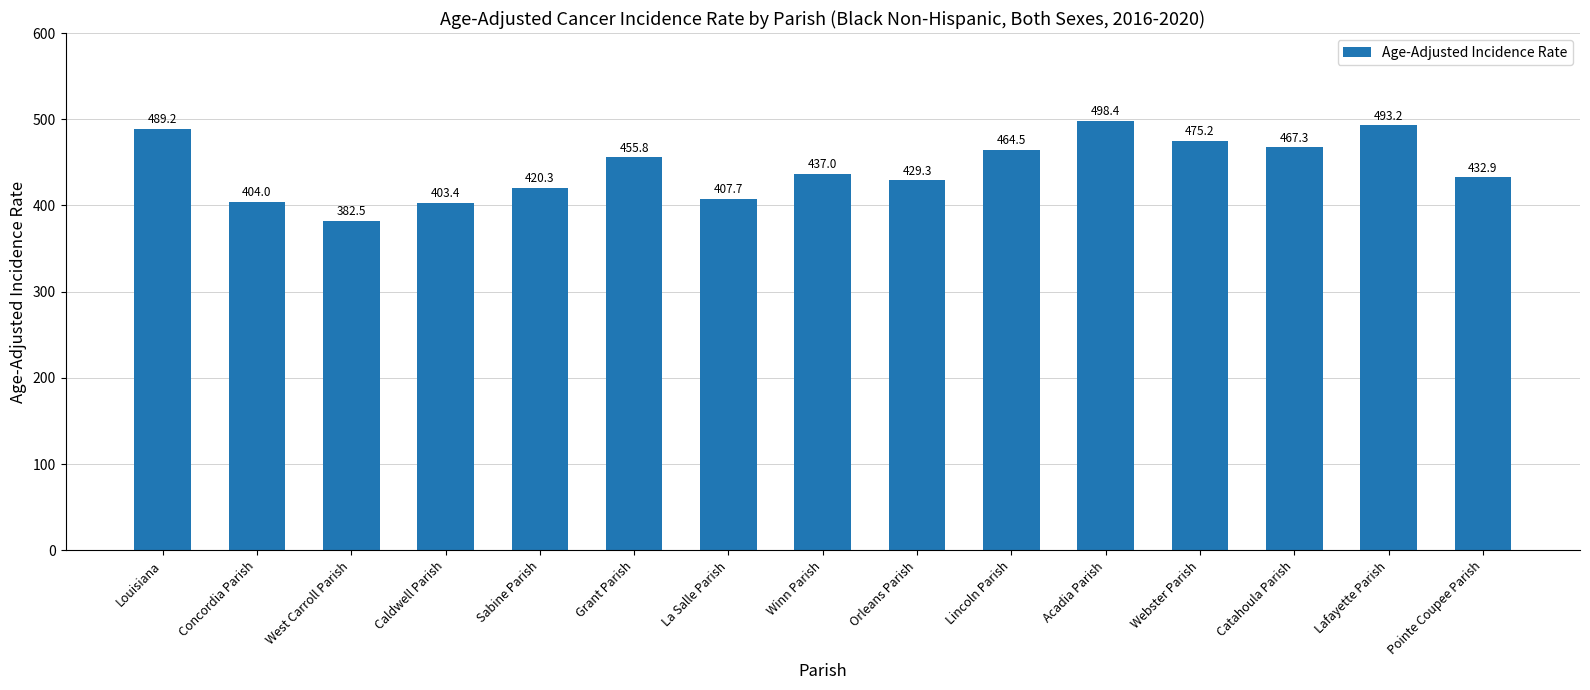

What is the sum of the values at Acadia Parish and Lincoln Parish?

962.9